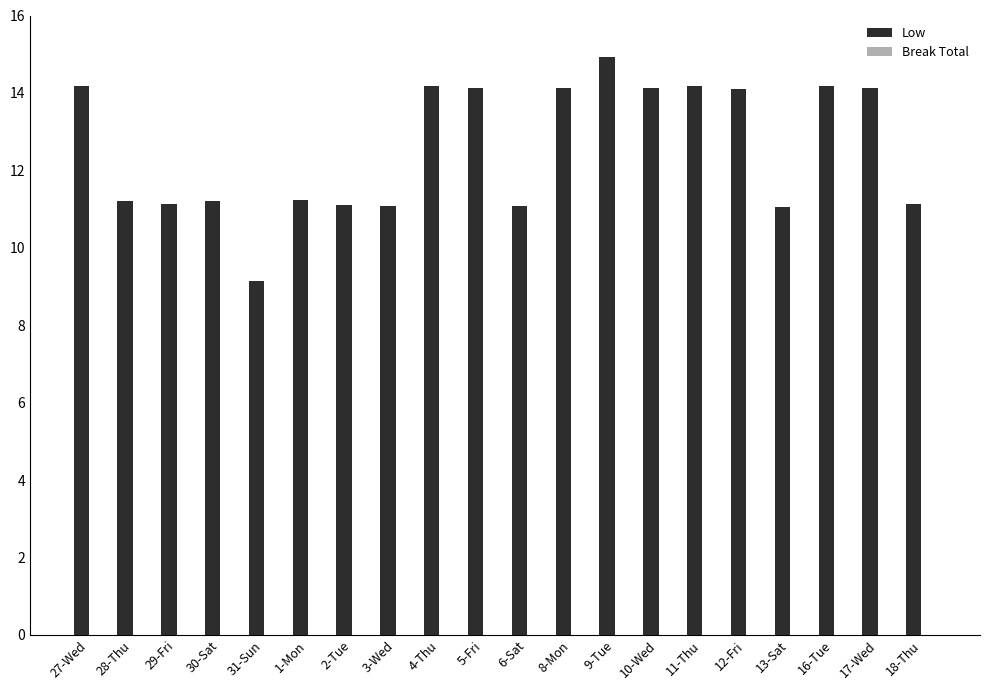

True or false: the data shows 14.2 at 16-Tue.

True